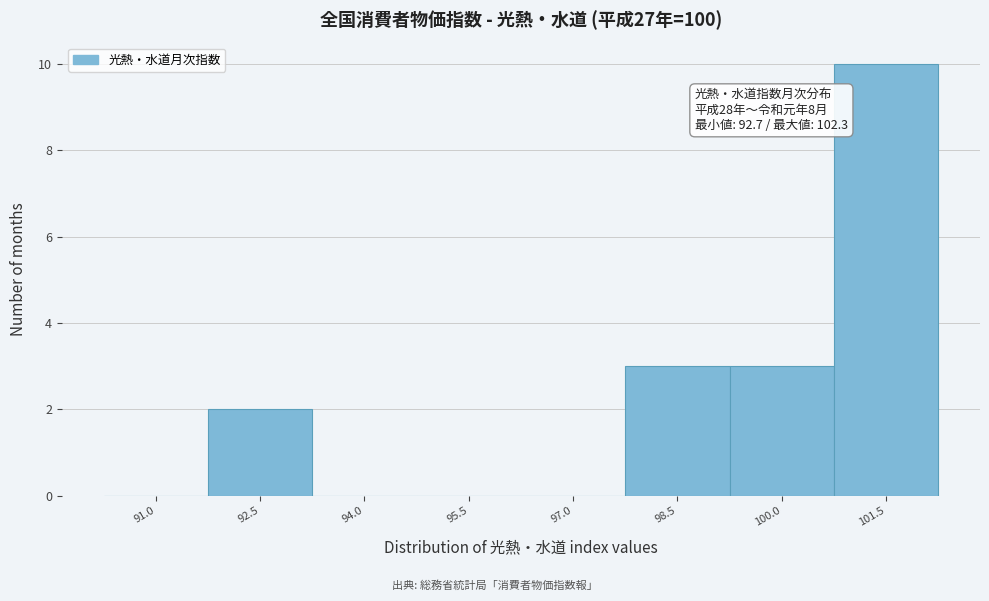

Reading left to right, what are all the values shown in this chart?

91.0=0	92.5=2	94.0=0	95.5=0	97.0=0	98.5=3	100.0=3	101.5=10